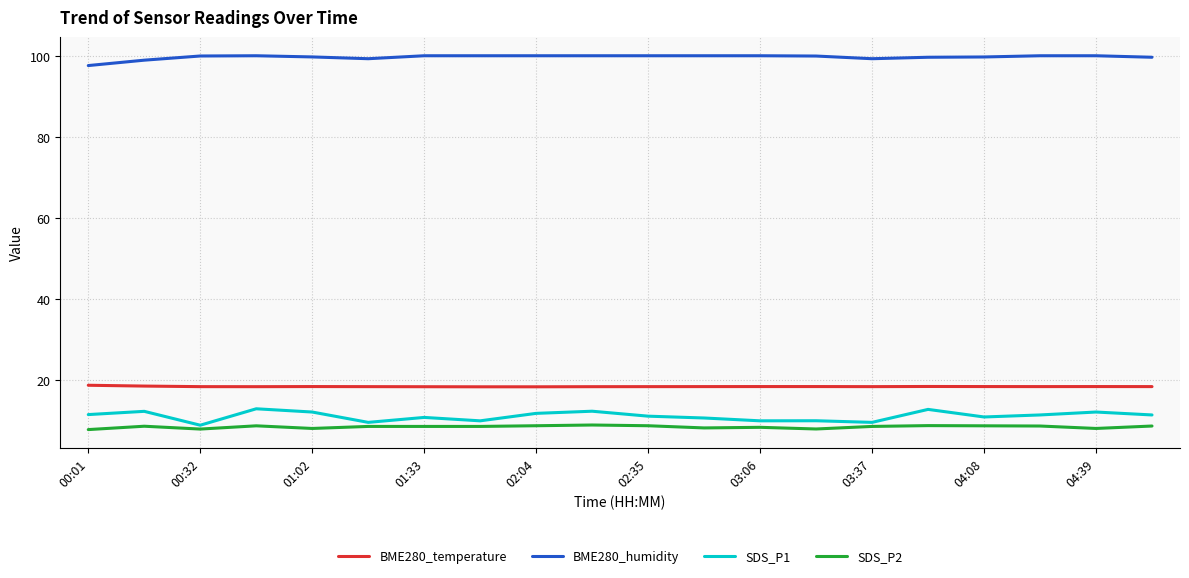

What is the highest value of the BME280_humidity series?

100.0